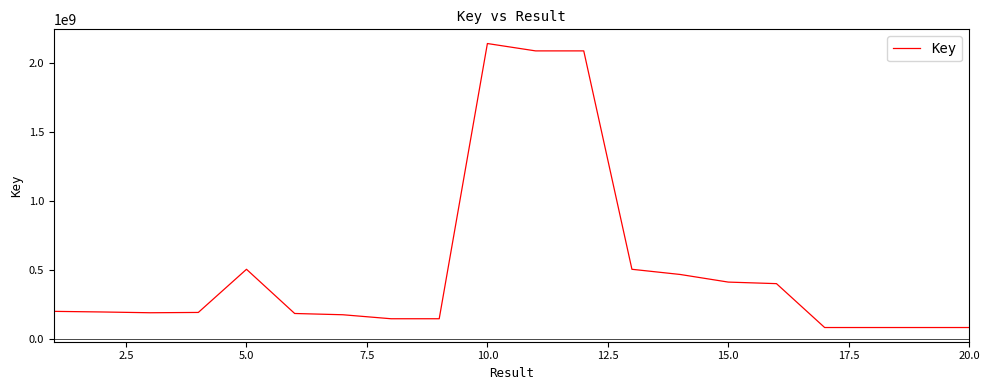

What is the greatest value displayed?

2140716664